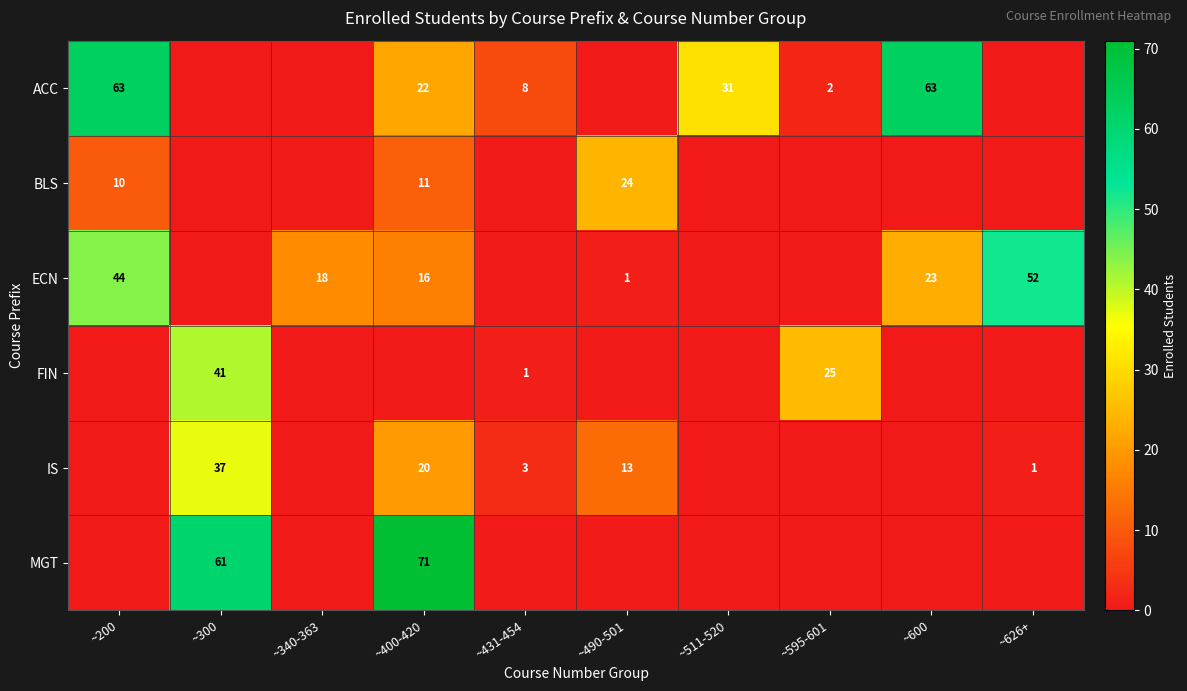

The IS series shows 37 at ~300. True or false?

True